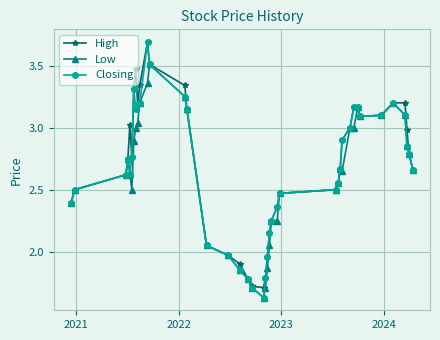

What is the maximum value shown in the chart?

3.7